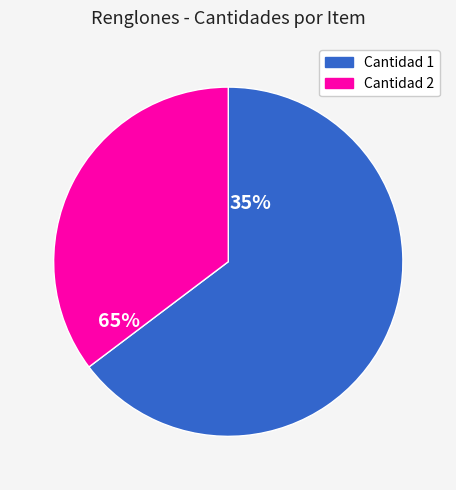

Does any single category account for the majority?

Yes